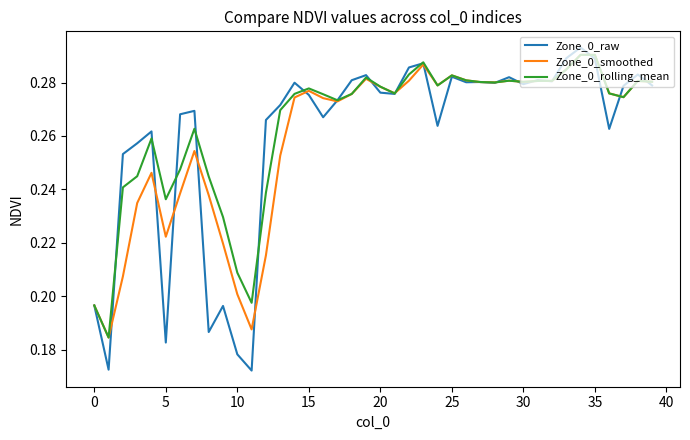

Does the chart display data point markers on the line(s)?

No